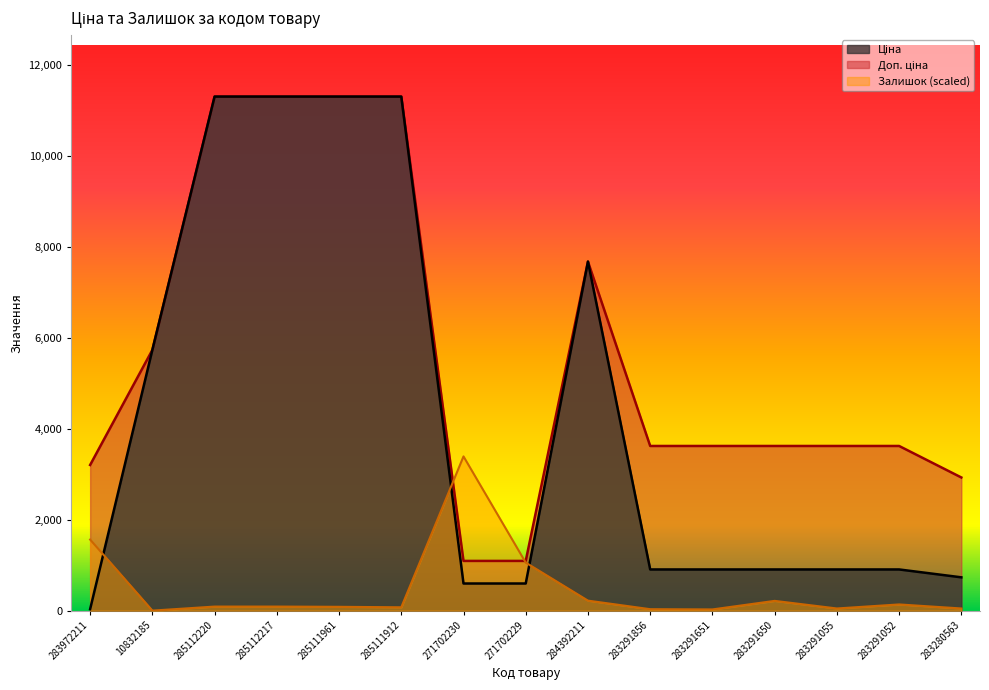

Reading left to right, list all the values displayed in this chart.

Ціна: 283972211=32.0	10832185=5736.9	285112220=11312.5	285112217=11312.5	285111961=11312.5	285111912=11312.5	271702230=596.5	271702229=596.5	284392211=7680.9	283291856=905.9	283291651=905.9	283291650=905.9	283291055=905.9	283291052=905.9	283280563=732.5
Доп. ціна: 283972211=3205.0	10832185=5736.9	285112220=11312.5	285112217=11312.5	285111961=11312.5	285111912=11312.5	271702230=1093.7	271702229=1093.7	284392211=7680.9	283291856=3623.4	283291651=3623.4	283291650=3623.4	283291055=3623.4	283291052=3623.4	283280563=2930.0
Залишок: 283972211=1563.5	10832185=0.0	285112220=88.9	285112217=88.9	285111961=83.7	285111912=73.2	271702230=3393.7	271702229=1056.3	284392211=219.6	283291856=31.4	283291651=26.1	283291650=214.4	283291055=47.1	283291052=136.0	283280563=47.1